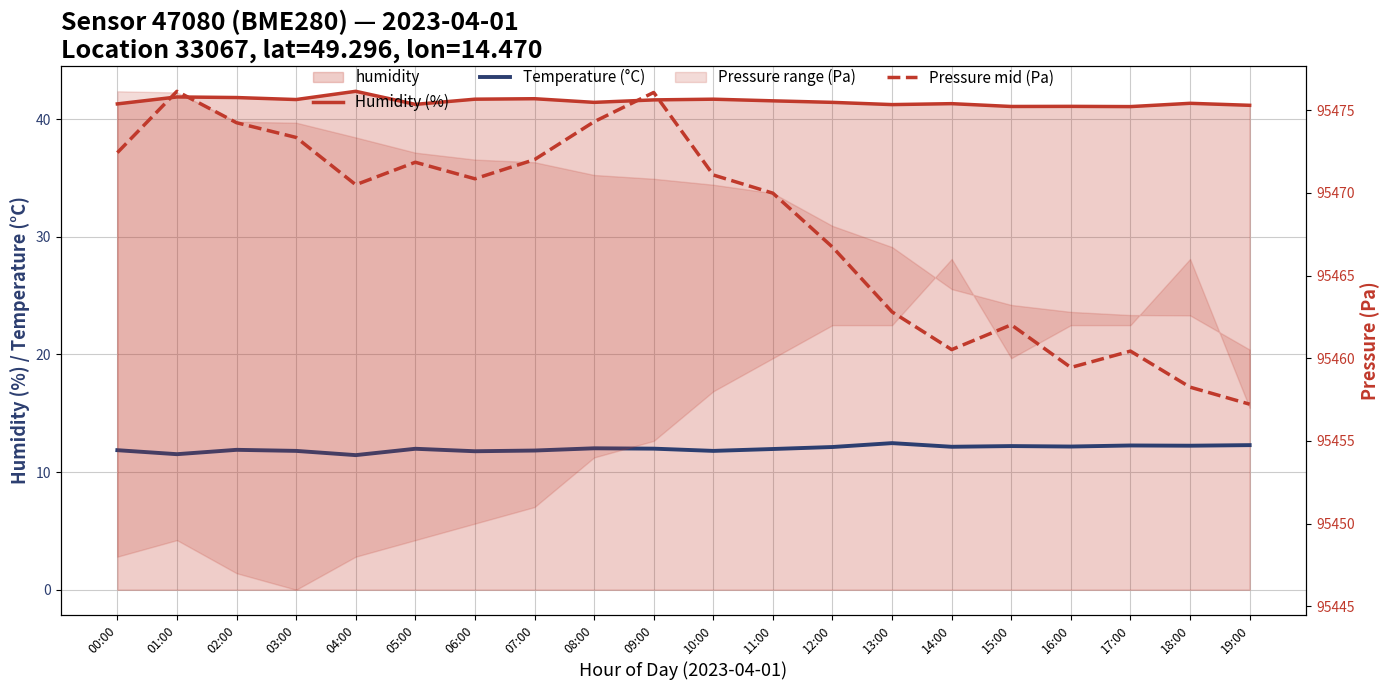

Which series has the widest spread of values?

Pressure mid (Pa)